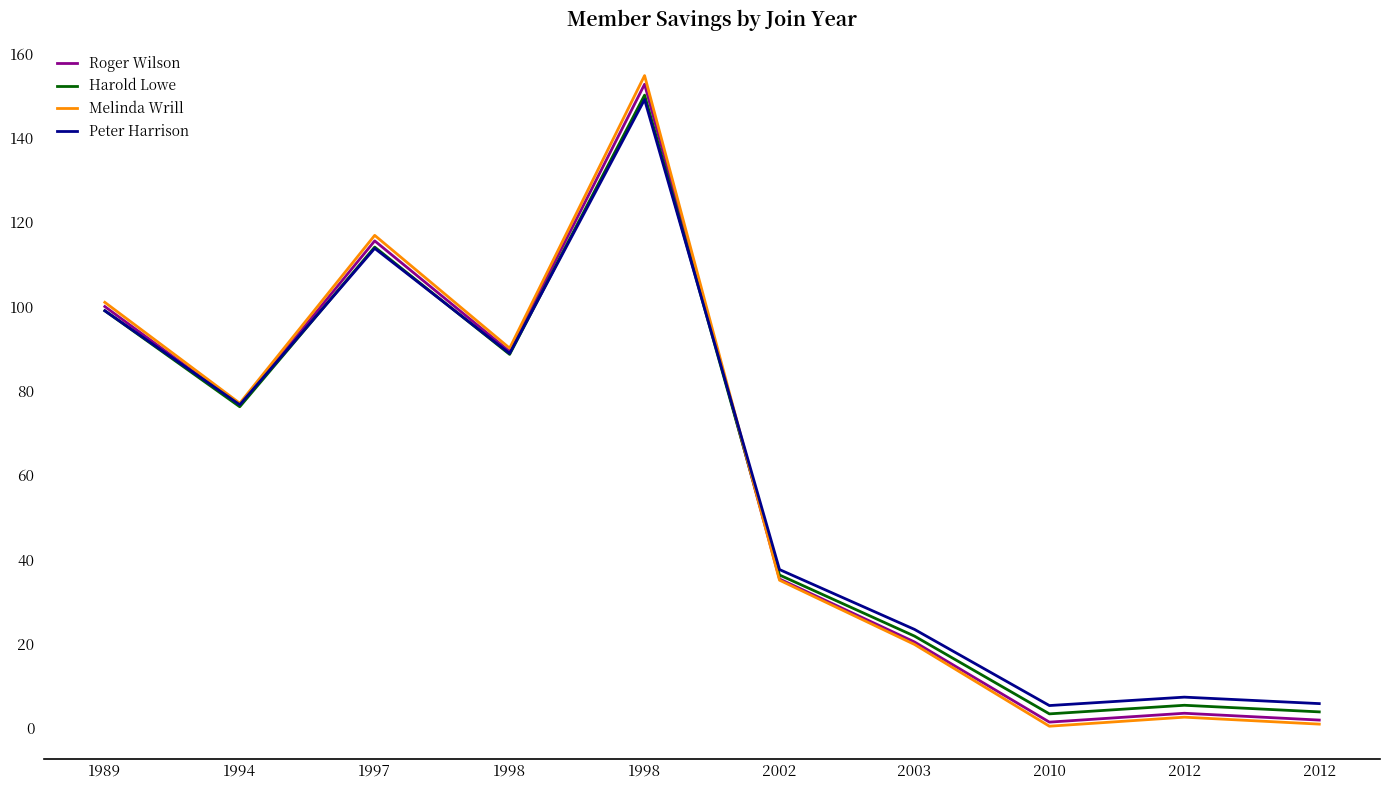

Reading left to right, transcribe all the data shown in this chart.

Roger Wilson: 100.0	76.5	115.6	89.3	152.7	35.4	20.5	1.4	3.5	1.9
Harold Lowe: 99.0	76.2	114.1	88.7	150.1	36.3	21.8	3.4	5.4	3.9
Melinda Wrill: 101.0	77.1	116.9	90.1	154.8	35.1	19.9	0.5	2.6	1.0
Peter Harrison: 99.0	76.7	113.8	88.9	149.1	37.6	23.4	5.4	7.4	5.8